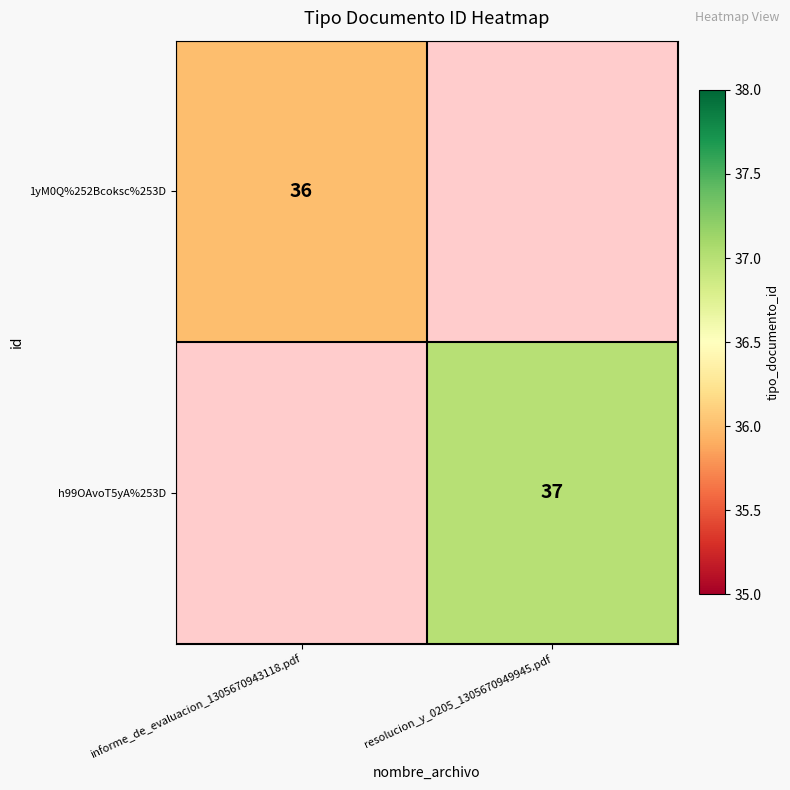

Count the number of categories in the chart.

2